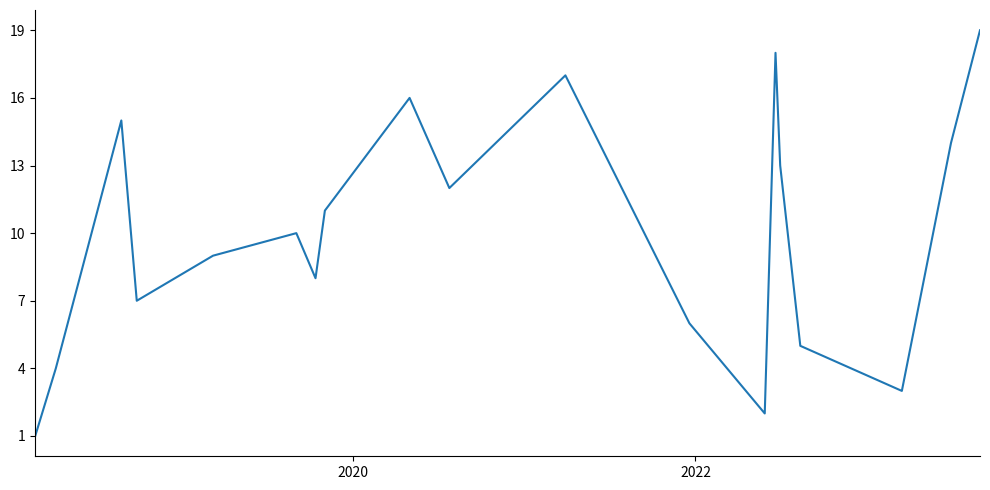

Reading left to right, transcribe all the data shown in this chart.

1	4	15	7	9	10	8	11	16	12	17	6	2	18	13	5	3	14	19